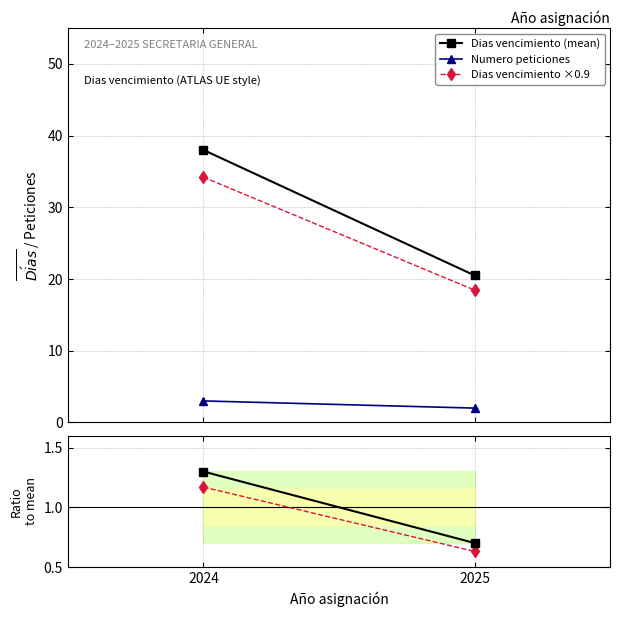

Rank the categories by Dias vencimiento ×0.9 value from lowest to highest.

2025, 2024